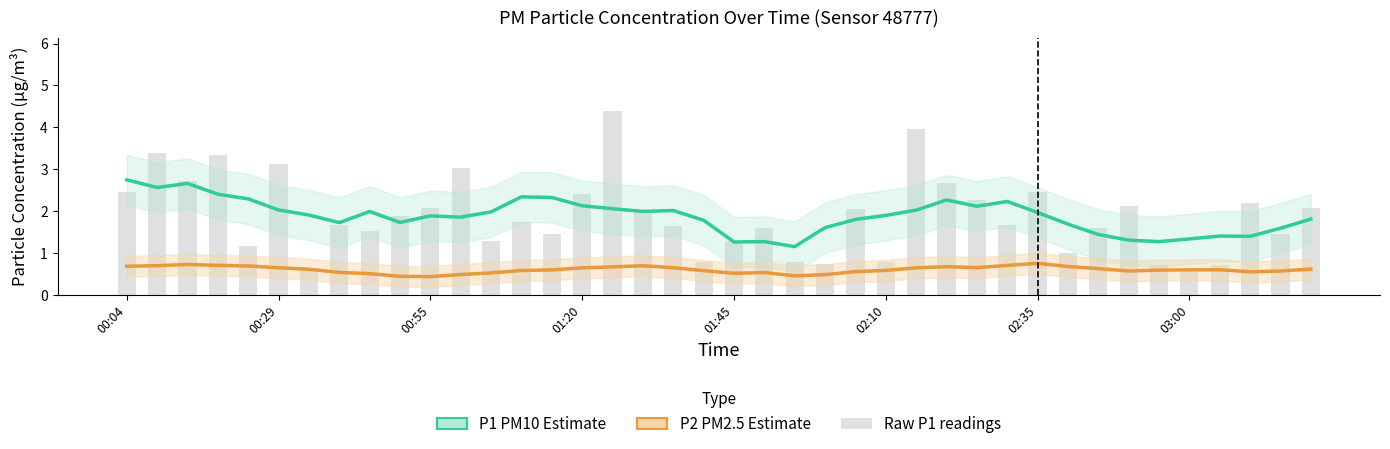

Reading left to right, extract all data points from this chart.

P1 (PM10 estimate): 2.8	2.6	2.7	2.4	2.3	2.0	1.9	1.7	2.0	1.7	1.9	1.9	2.0	2.3	2.3	2.1	2.1	2.0	2.0	1.8	1.3	1.3	1.2	1.6	1.8	1.9	2.0	2.3	2.1	2.2	2.0	1.7	1.4	1.3	1.3	1.3	1.4	1.4	1.6	1.8
P2 (PM2.5 estimate): 0.7	0.7	0.7	0.7	0.7	0.7	0.6	0.5	0.5	0.5	0.4	0.5	0.5	0.6	0.6	0.7	0.7	0.7	0.7	0.6	0.5	0.5	0.5	0.5	0.6	0.6	0.7	0.7	0.7	0.7	0.8	0.7	0.6	0.6	0.6	0.6	0.6	0.6	0.6	0.6